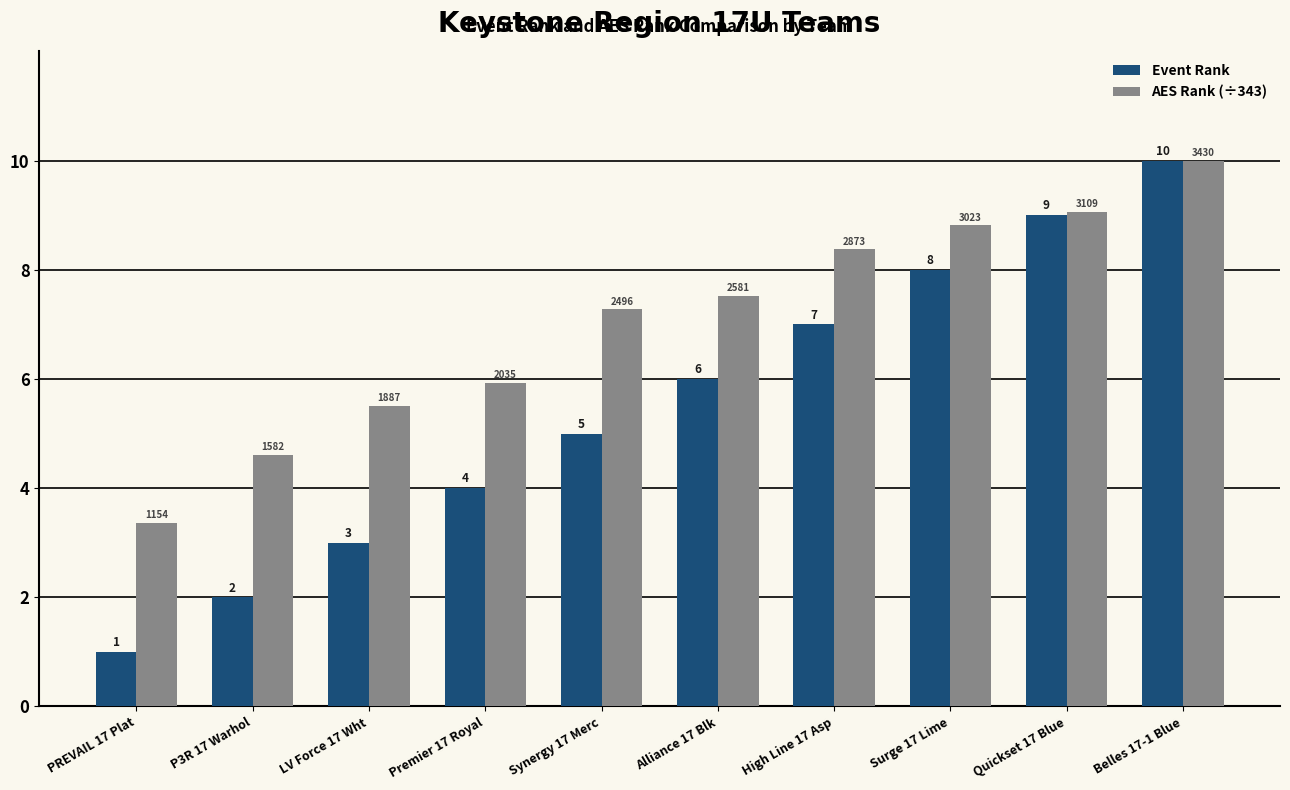

What is the total value across all series at Quickset 17 Blue?

18.1